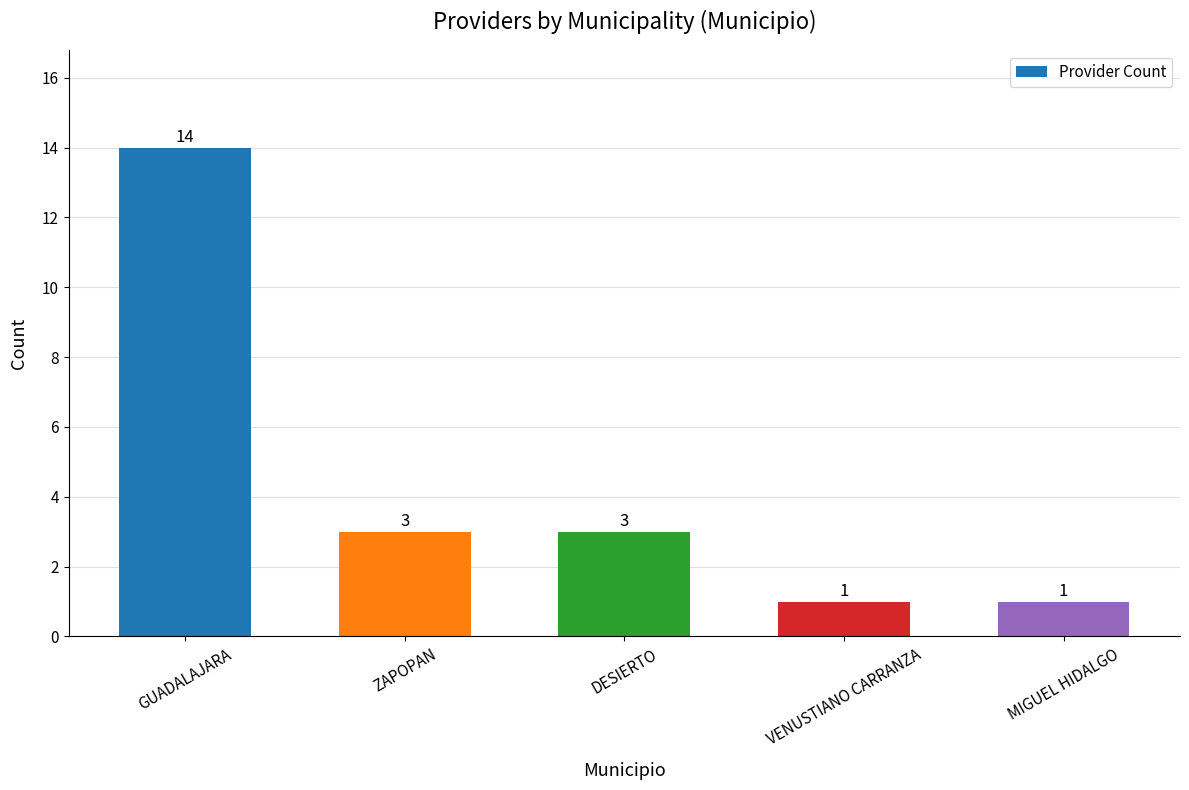

Between GUADALAJARA and VENUSTIANO CARRANZA, which is larger?

GUADALAJARA